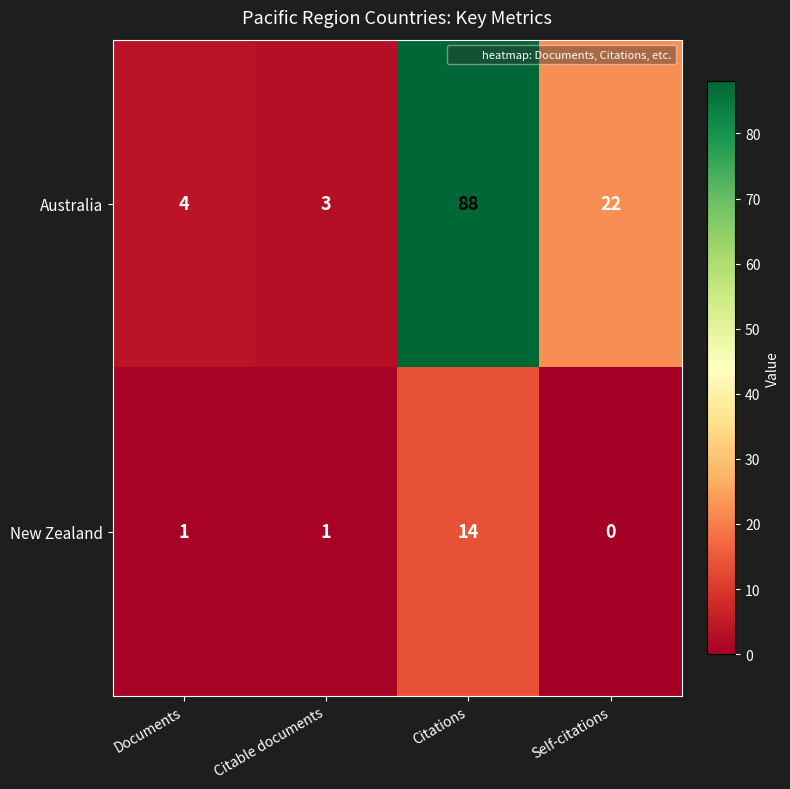

Which series changed the most between Citable documents and Citations?

Australia